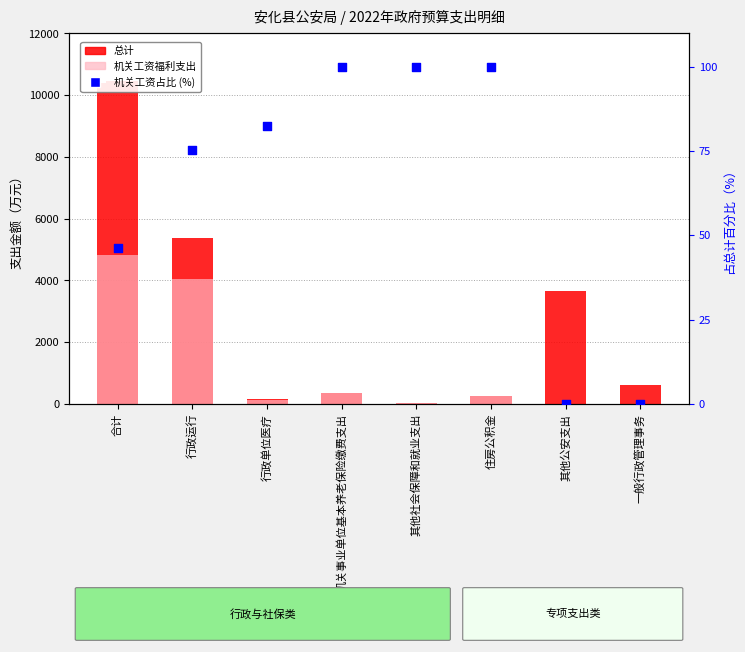

What are all the series names shown in the legend?

总计, 机关工资福利支出, 机关工资福利支出占比 (%)